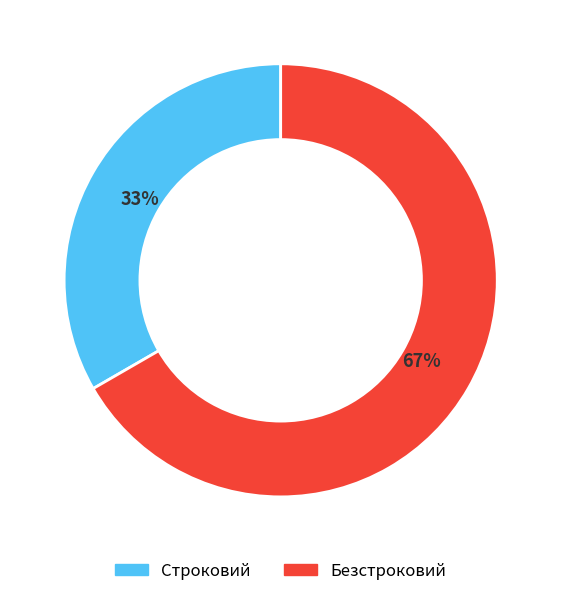

What percentage is the Безстроковий slice, to the nearest percent?

67%